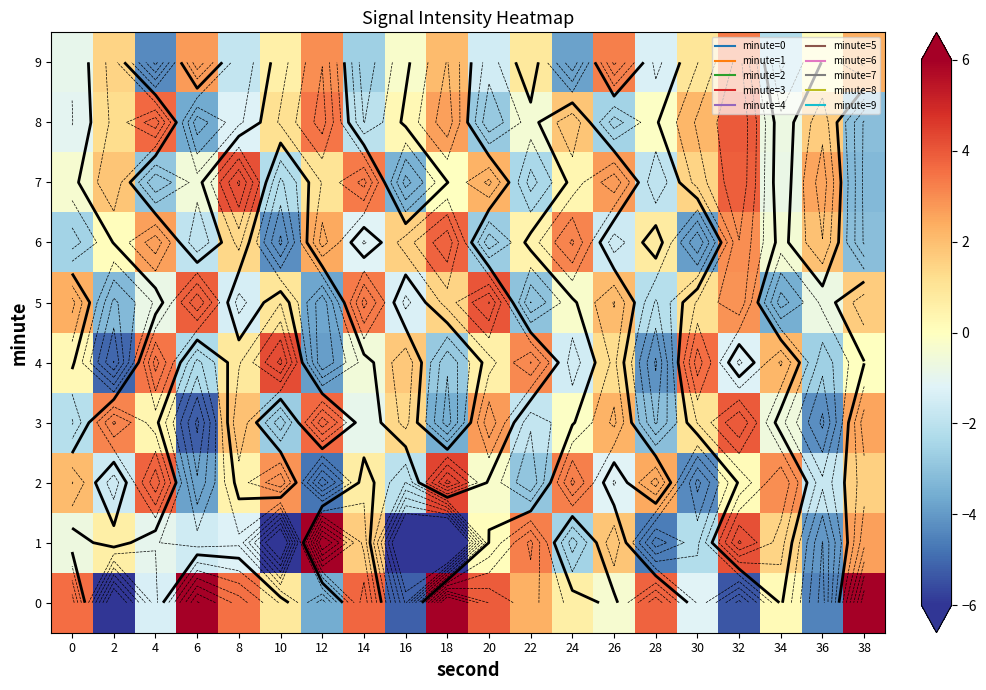

What is the minimum value for 0?

-8.1